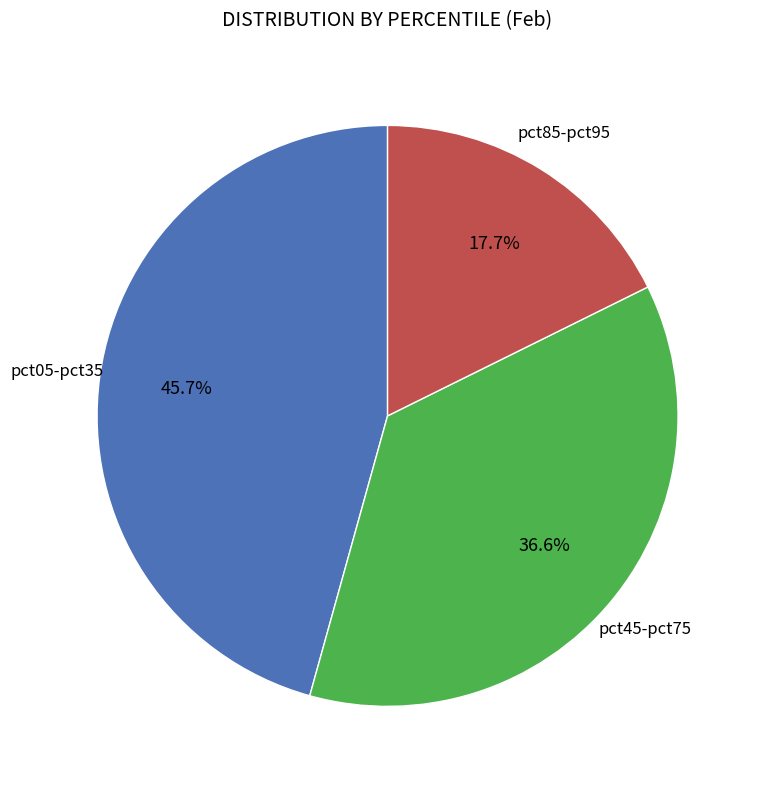

Is there any slice that represents more than half of the pie?

No